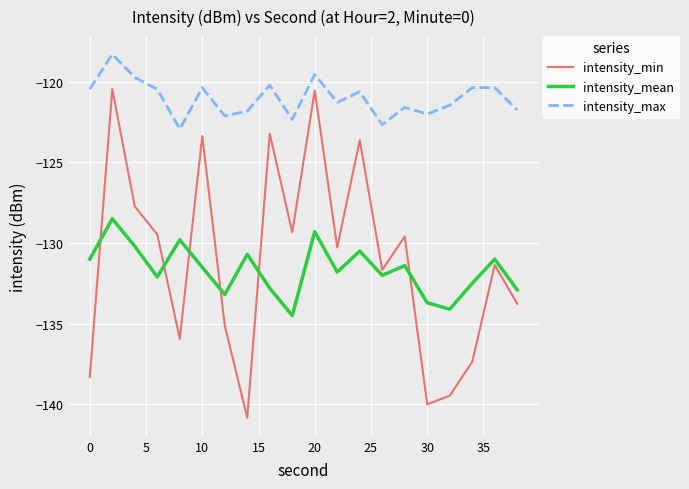

List the series in order of their peak value, lowest first.

intensity_mean, intensity_min, intensity_max